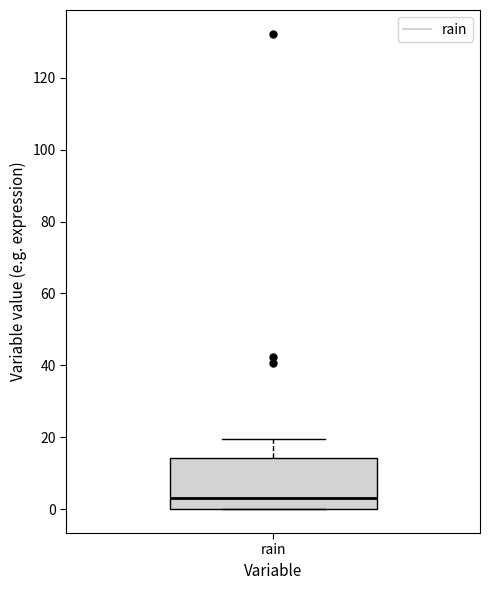

Read this box plot against the y-axis: the position of the median line, the range covered by the box, and the ends of both whiskers. The values are not printed on the chart, so give them approximately, as read against the axis.

median 4, box 0 to 14, whiskers 0 to 20